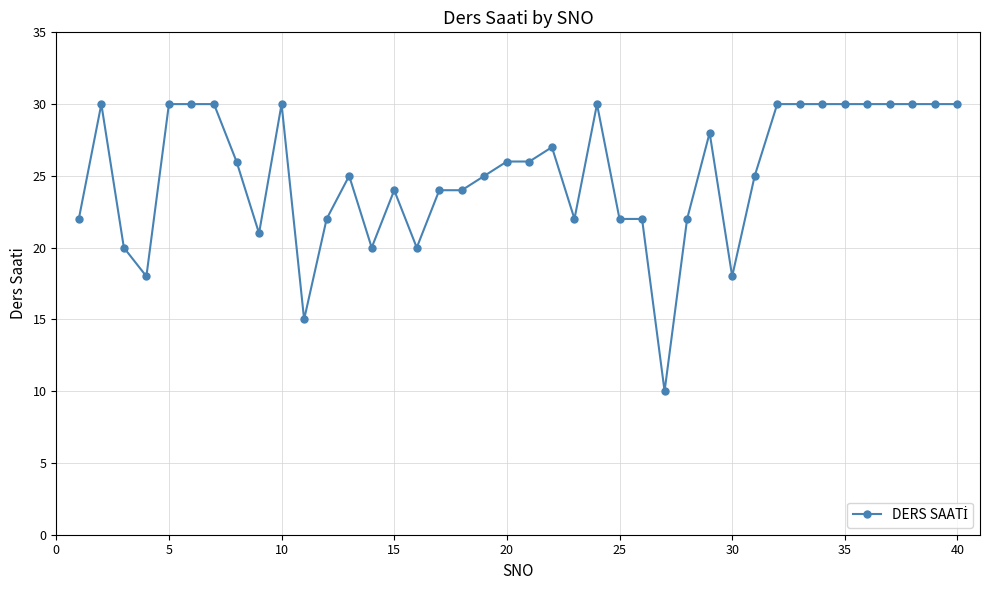

What is the sum of all values?

1004